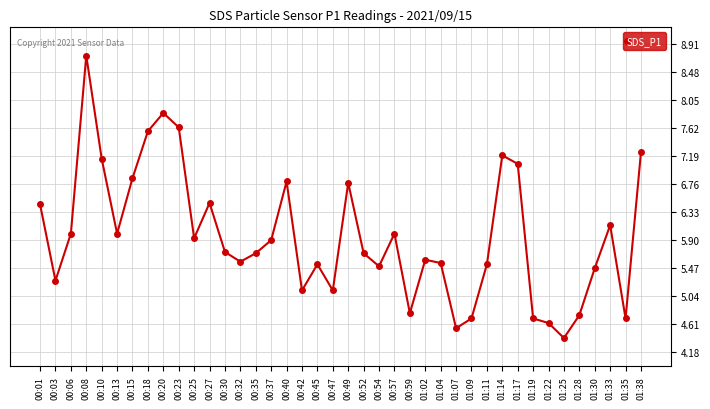

What is the sum of all values?

238.4